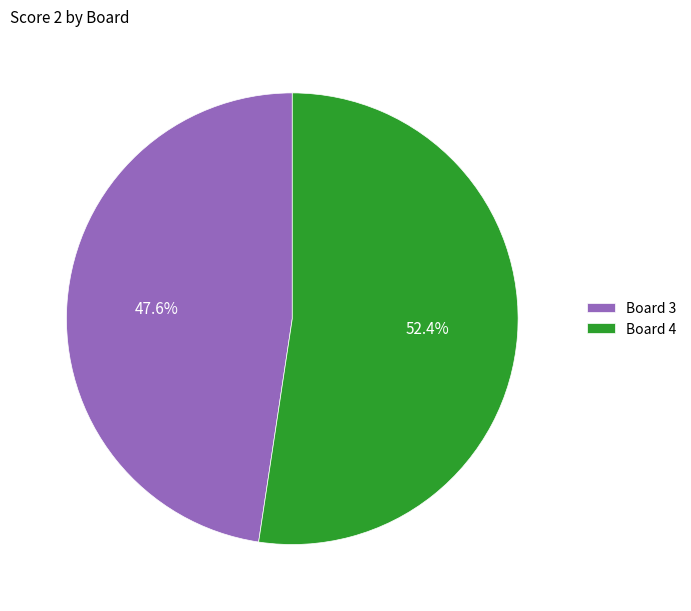

How many segments does this pie chart have?

2